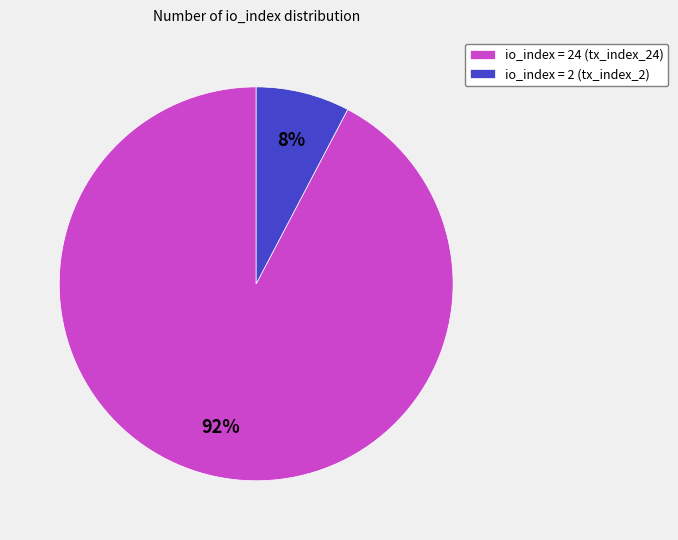

Rank the categories by value from lowest to highest.

io_index = 2 (tx_index_2), io_index = 24 (tx_index_24)